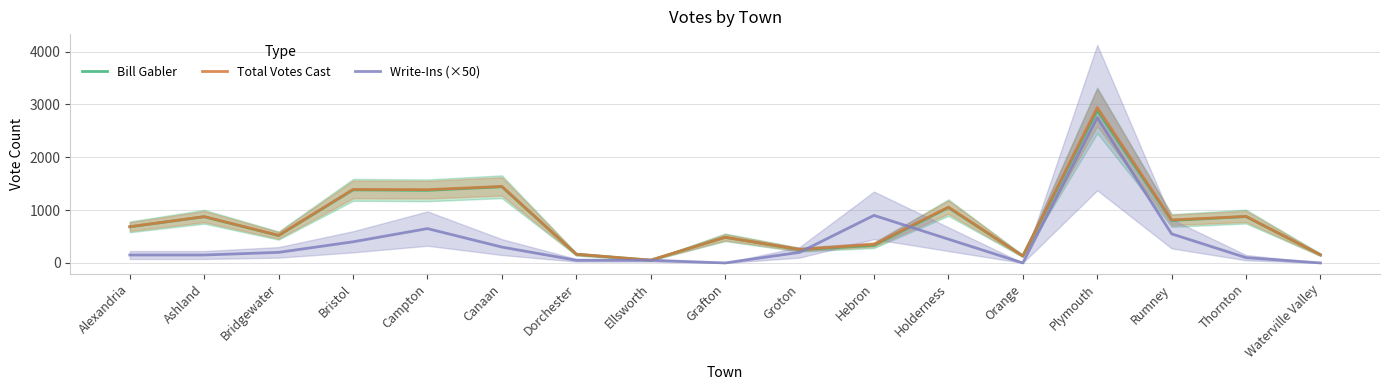

What is the difference between the maximum and second lowest values in the Write-Ins (×50) series?

2750